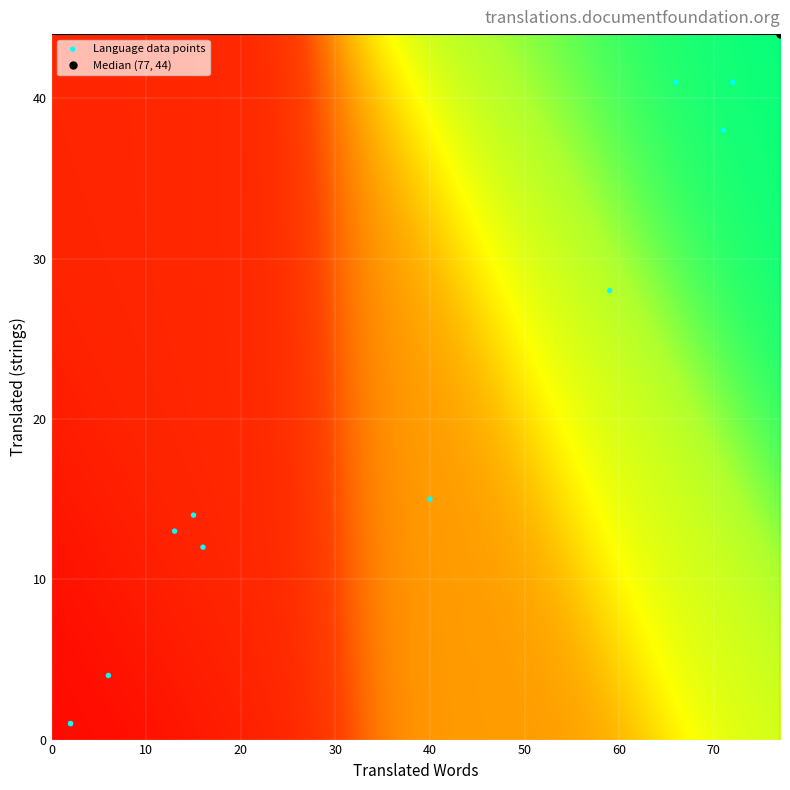

What Y value in the scatter plot is closest to 22?

28